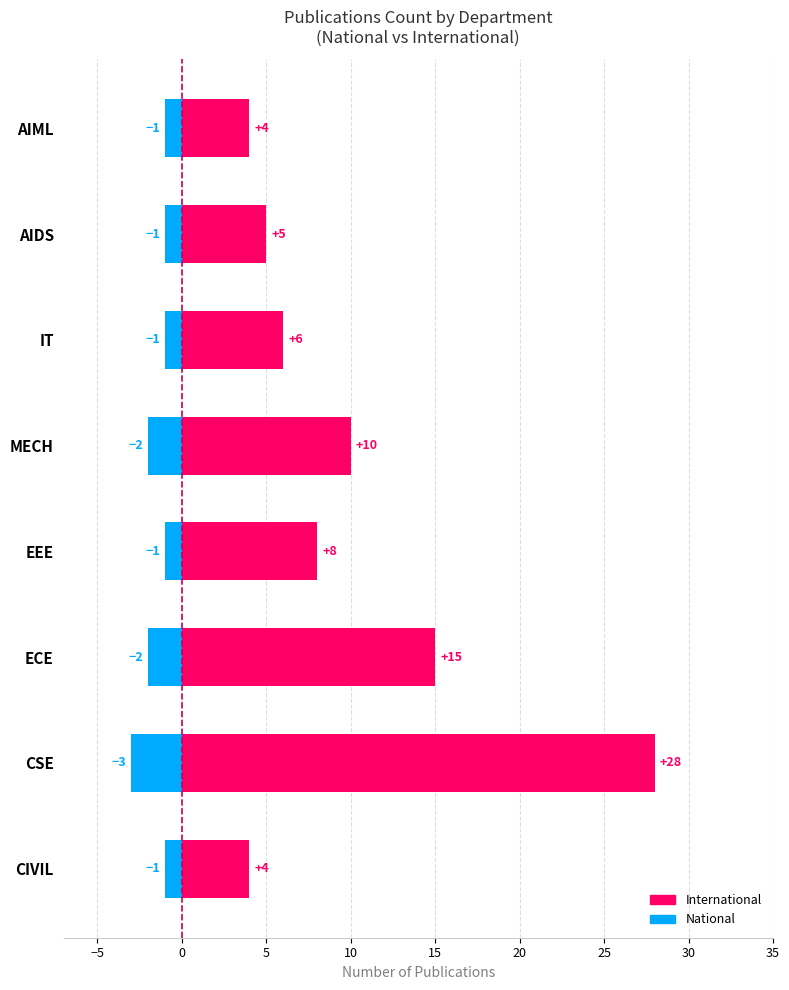

Count the number of categories in the chart.

8